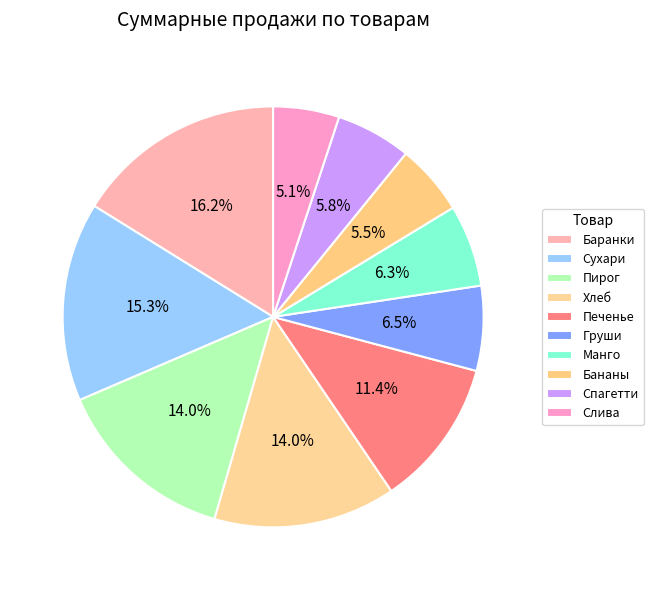

To the nearest percent, what portion does Слива represent?

5%